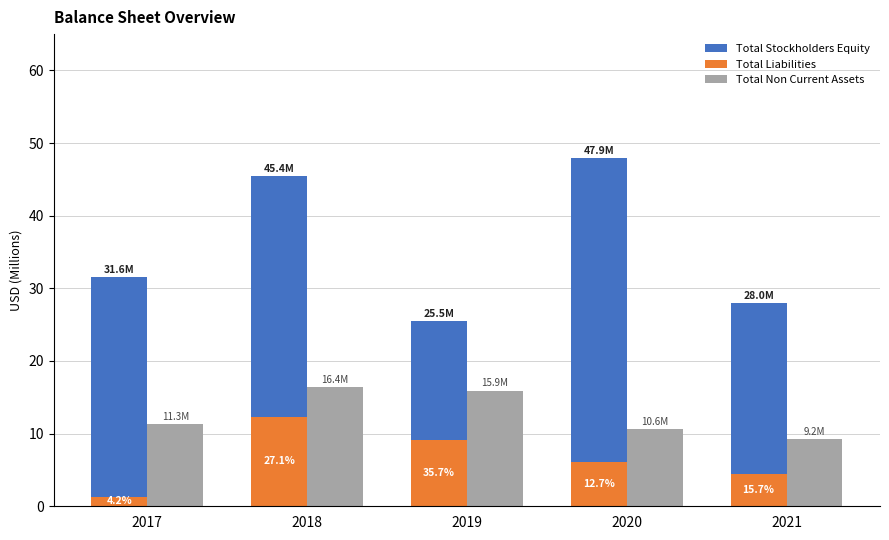

Is the value of Total Non Current Assets at 2019 greater than the value of Total Liabilities at 2021?

Yes